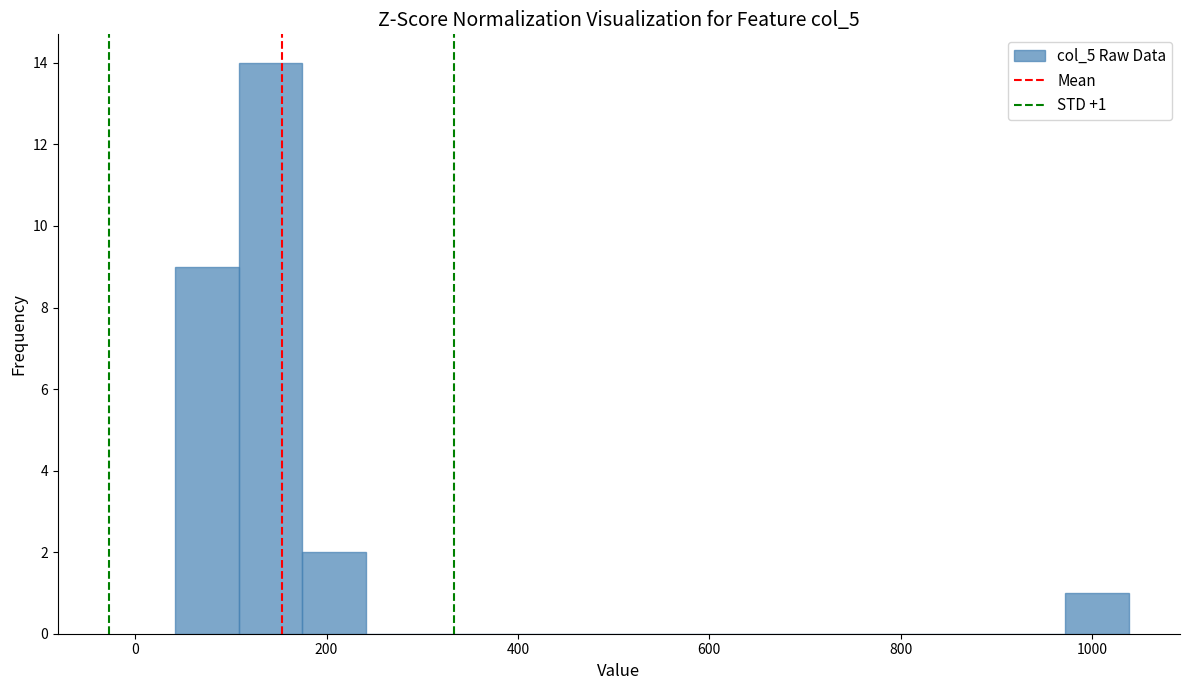

Read against the x-axis, roughly where is the centre of the tallest bar?

140